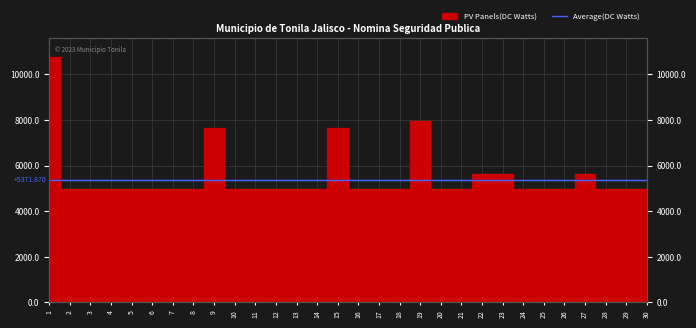

What value does the data have at 14?

4982.0